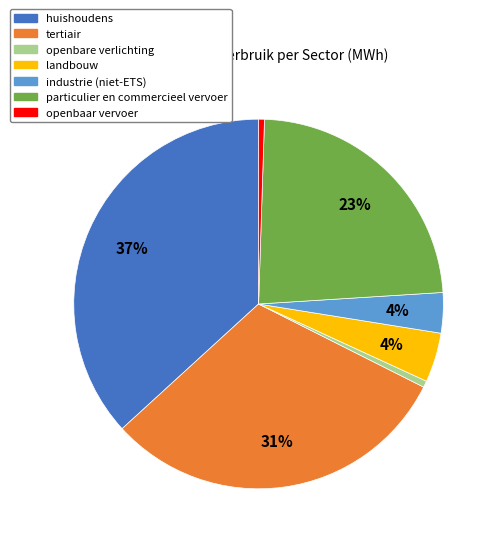

Is the sum of openbare verlichting and industrie (niet-ETS) greater than half?

No